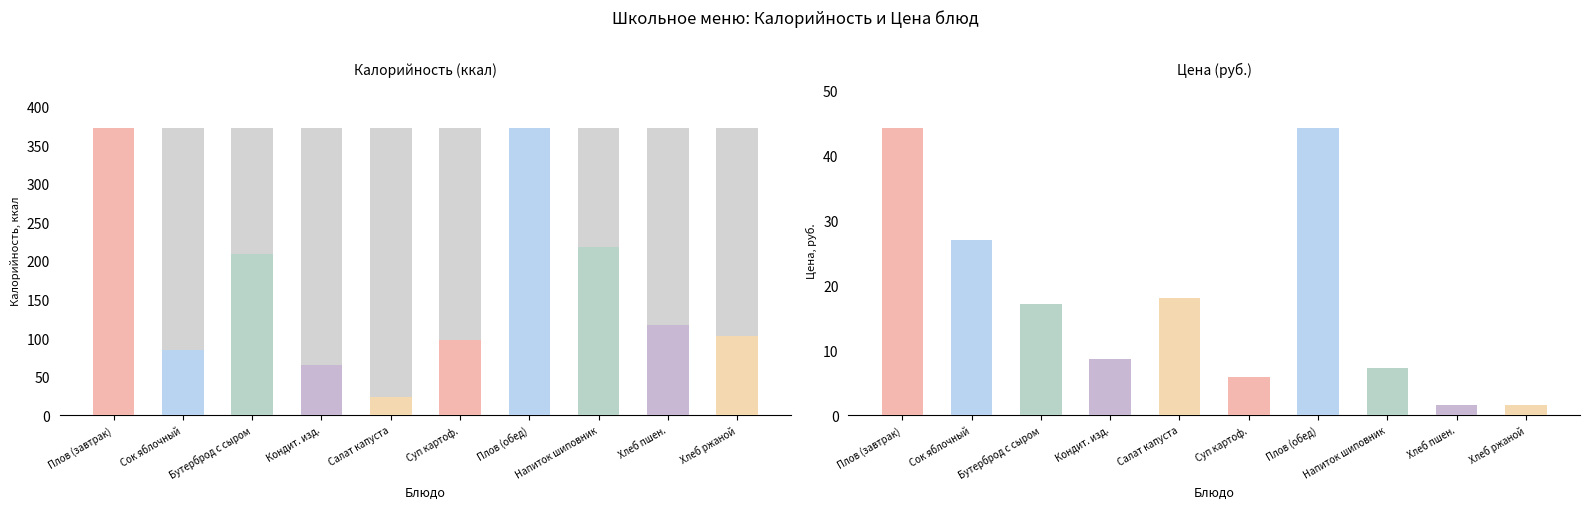

What is the label of the 3rd bar from the right?

Напиток шиповник